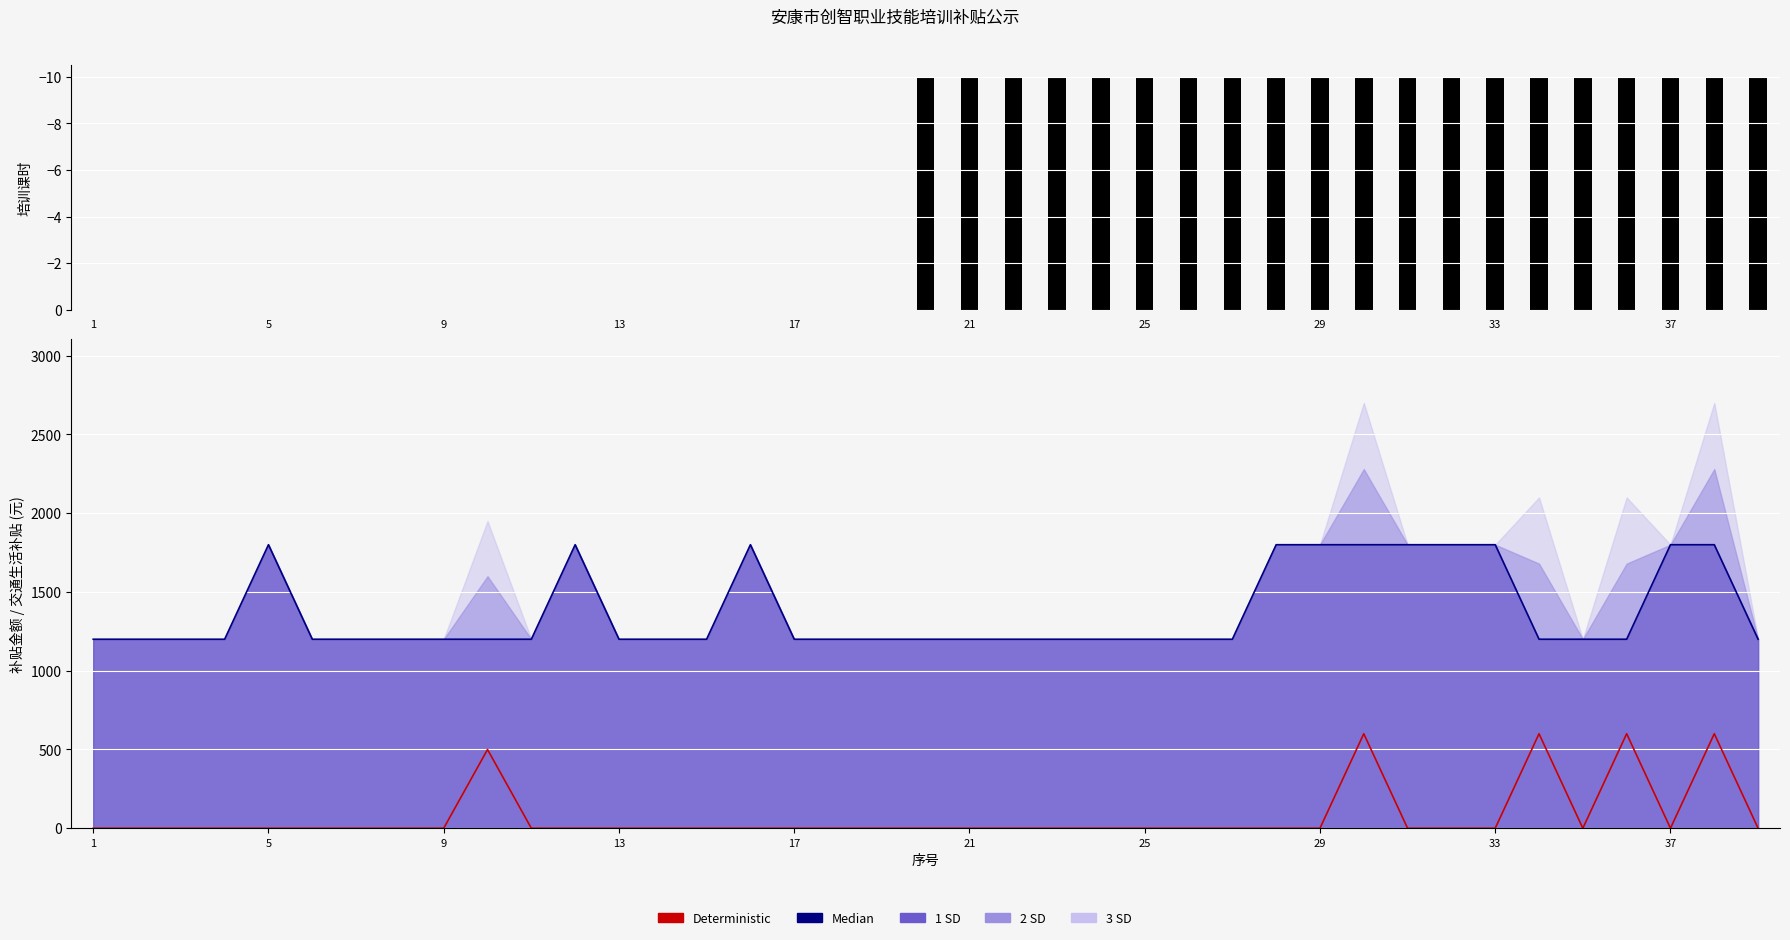

What is the difference between the maximum and minimum values in the Median series?

600